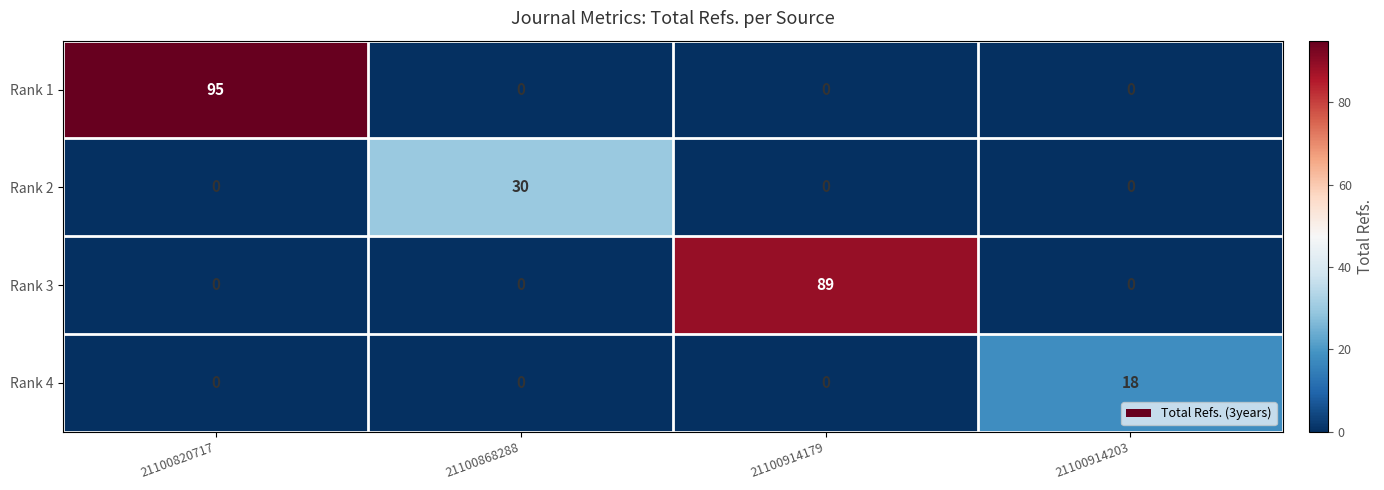

Which series changed the most between 21100820717 and 21100914203?

Rank 1